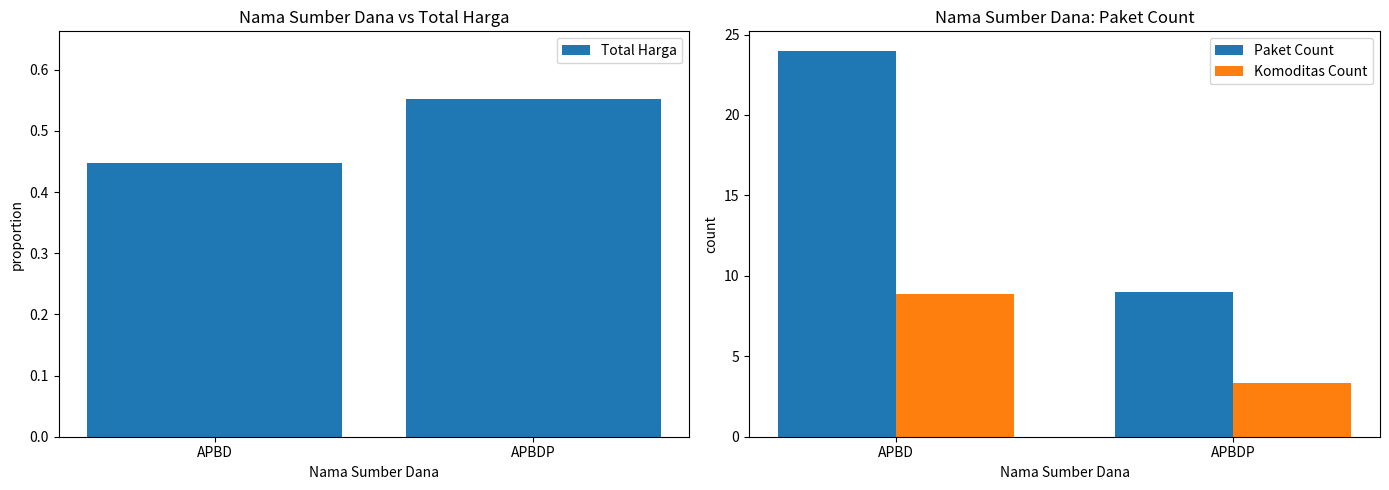

What is the average value of the Total Harga series?

0.5